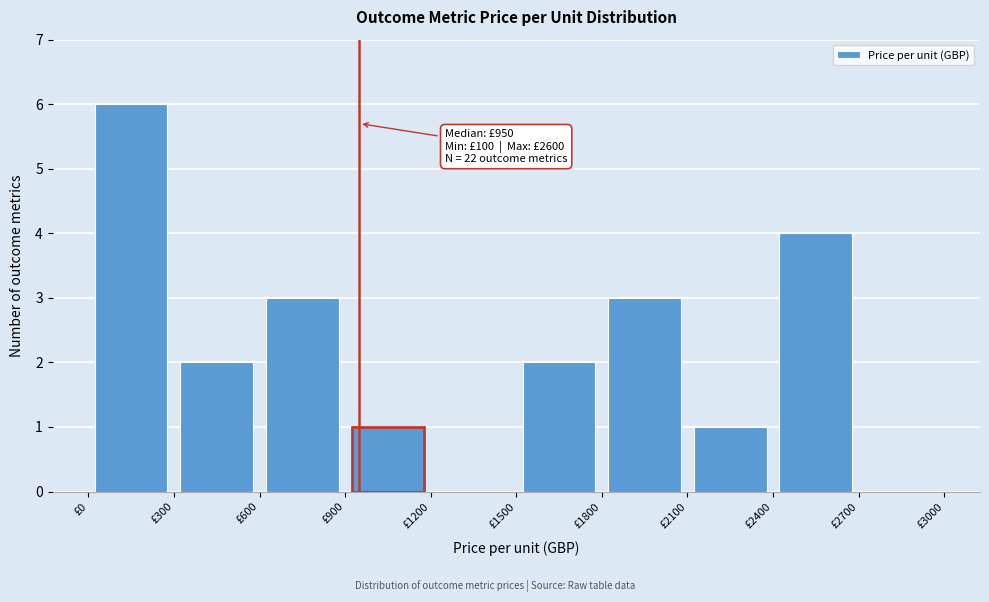

Which range on the x-axis has the tallest bar?

0 to 300